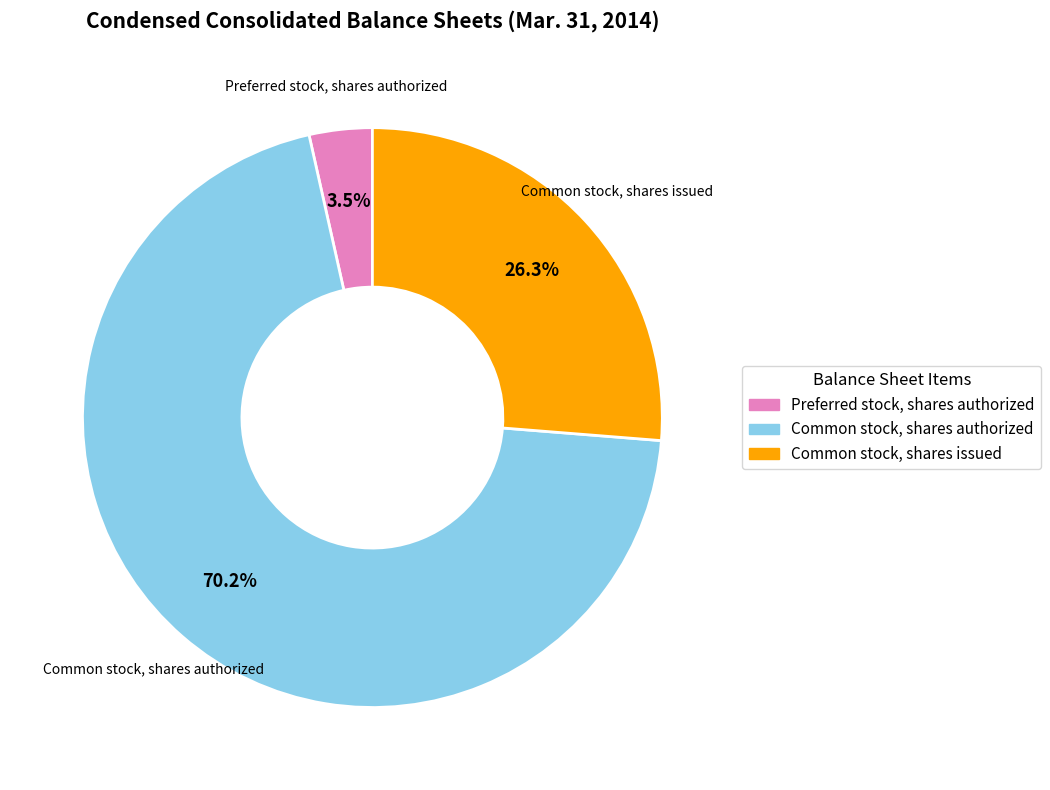

What is the ratio of the value at Common stock, shares issued to the value at Preferred stock, shares authorized?

7.5